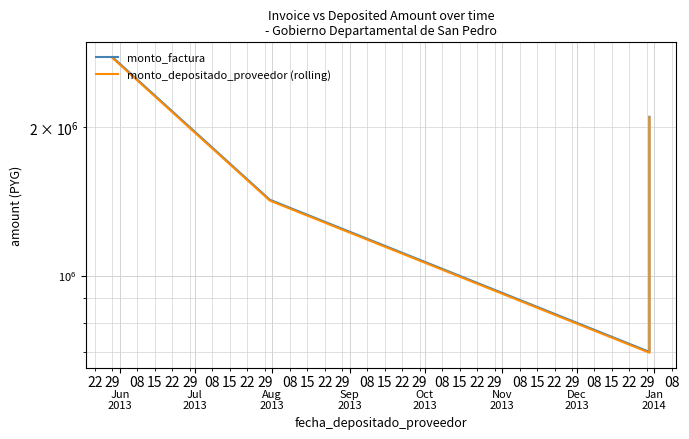

What is the value of the monto_depositado_proveedor (rolling) point at the 4th from the left?

2091600